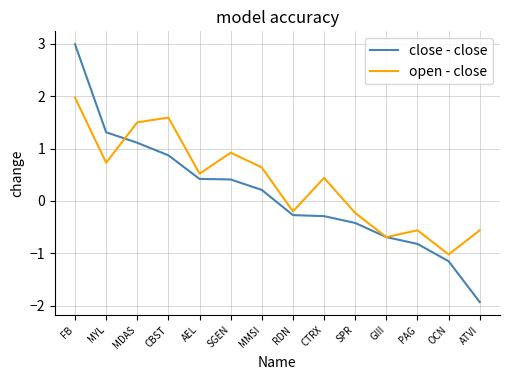

What is the sum of the open - close values at MDAS and ATVI?

0.9